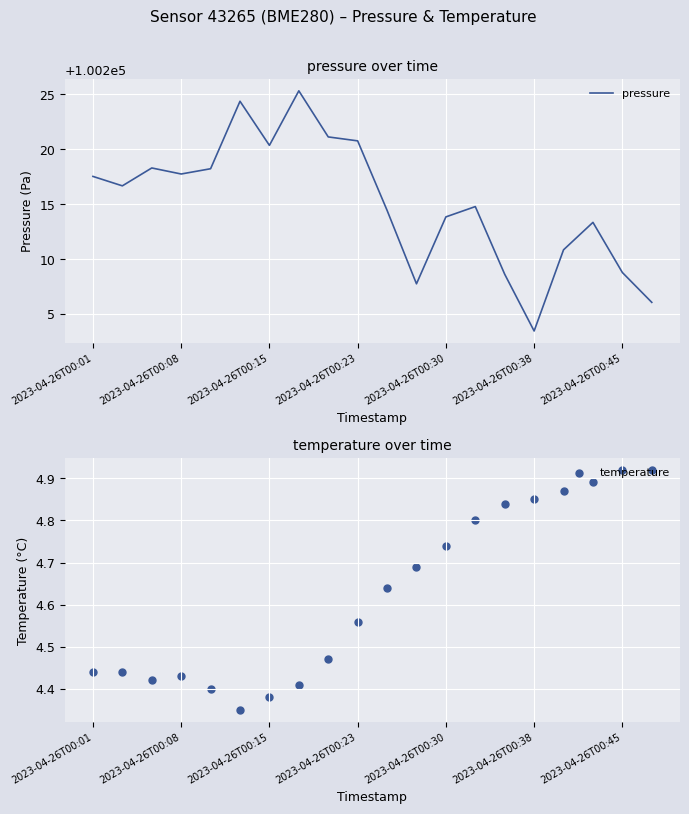

Which series has the largest total across all categories?

pressure